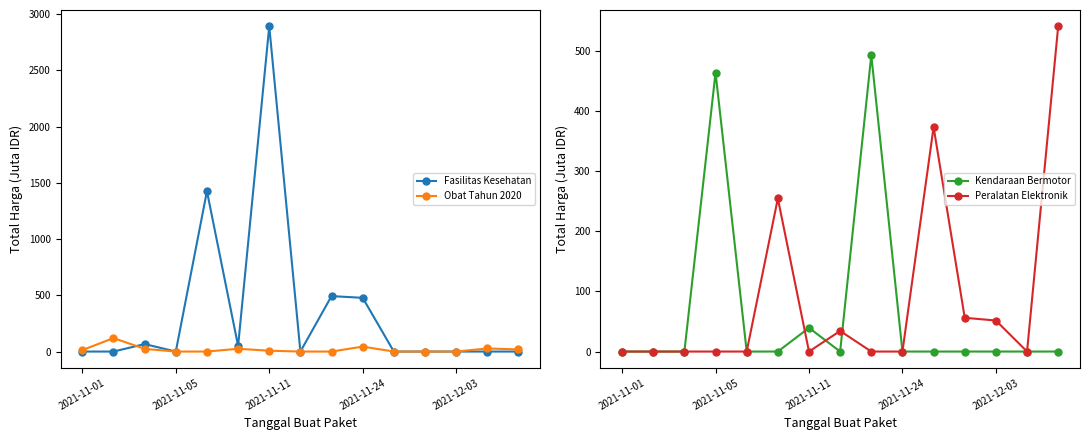

What is the difference between the Fasilitas Kesehatan values at 5 and 8?

443.3